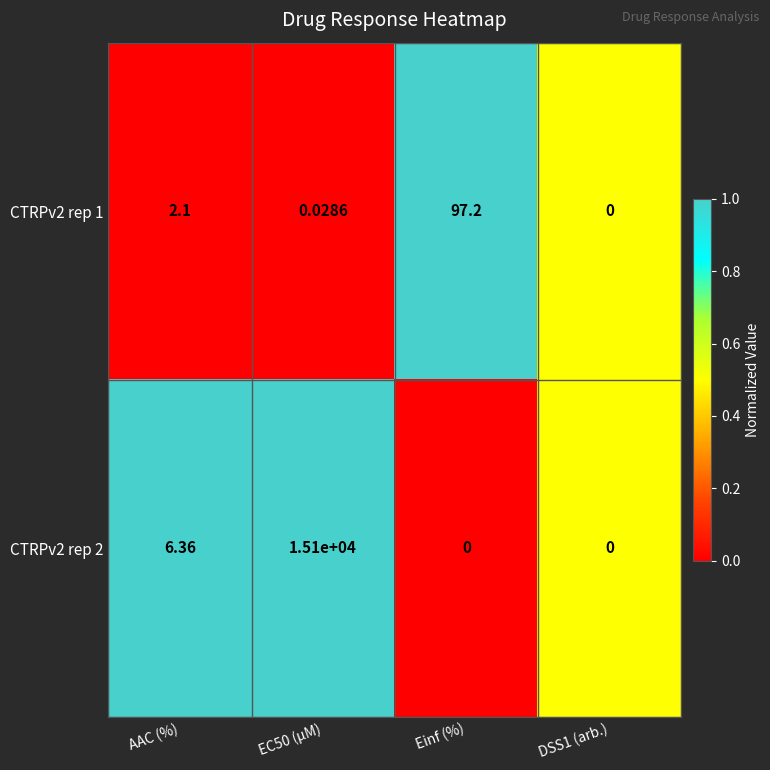

At which label is CTRPv2 rep 2 closest to 7550?

AAC (%)